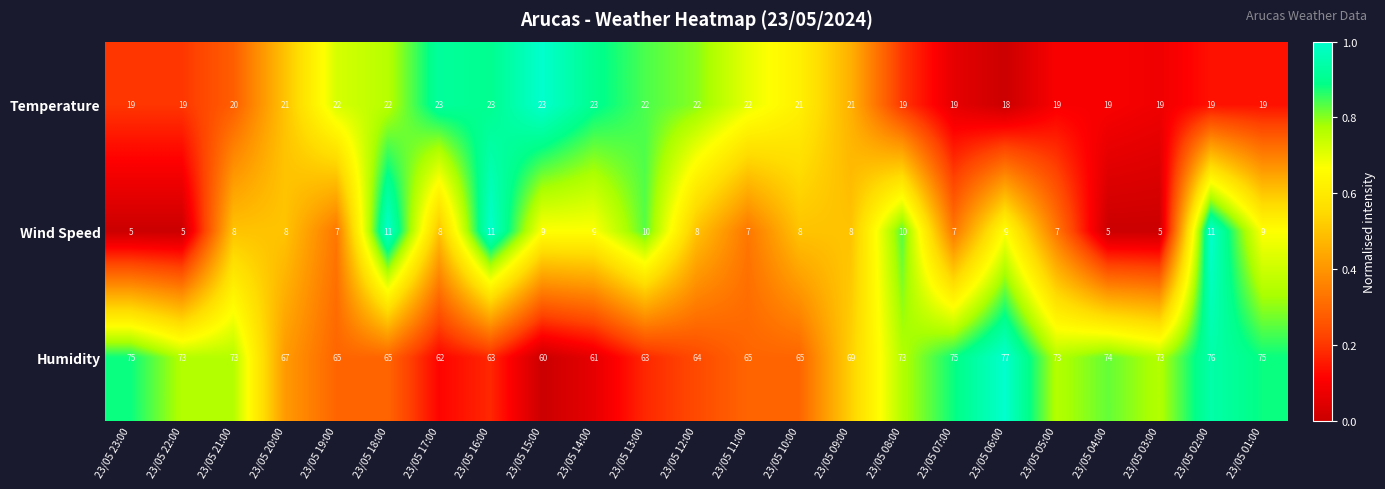

The value of Humidity at 23/05 10:00 is 97. True or false?

False